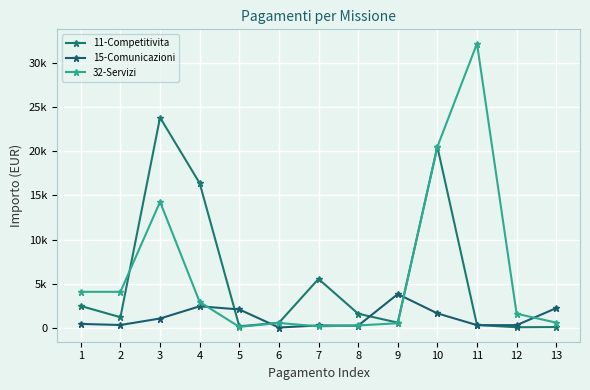

Which label corresponds to the largest value in the chart?

11